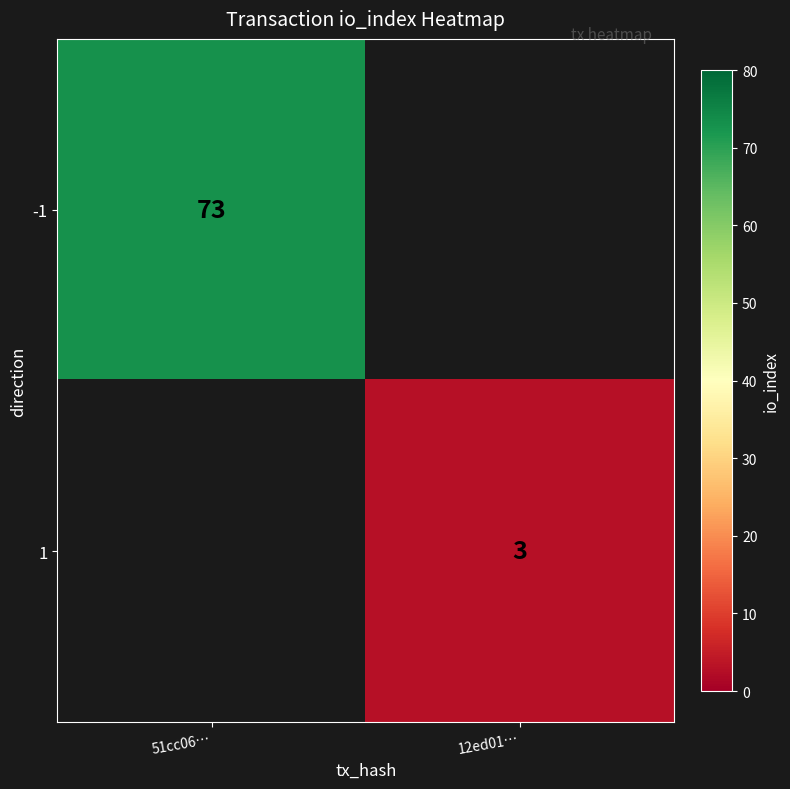

True or false: 1 has a value of 3 at 12ed01….

True